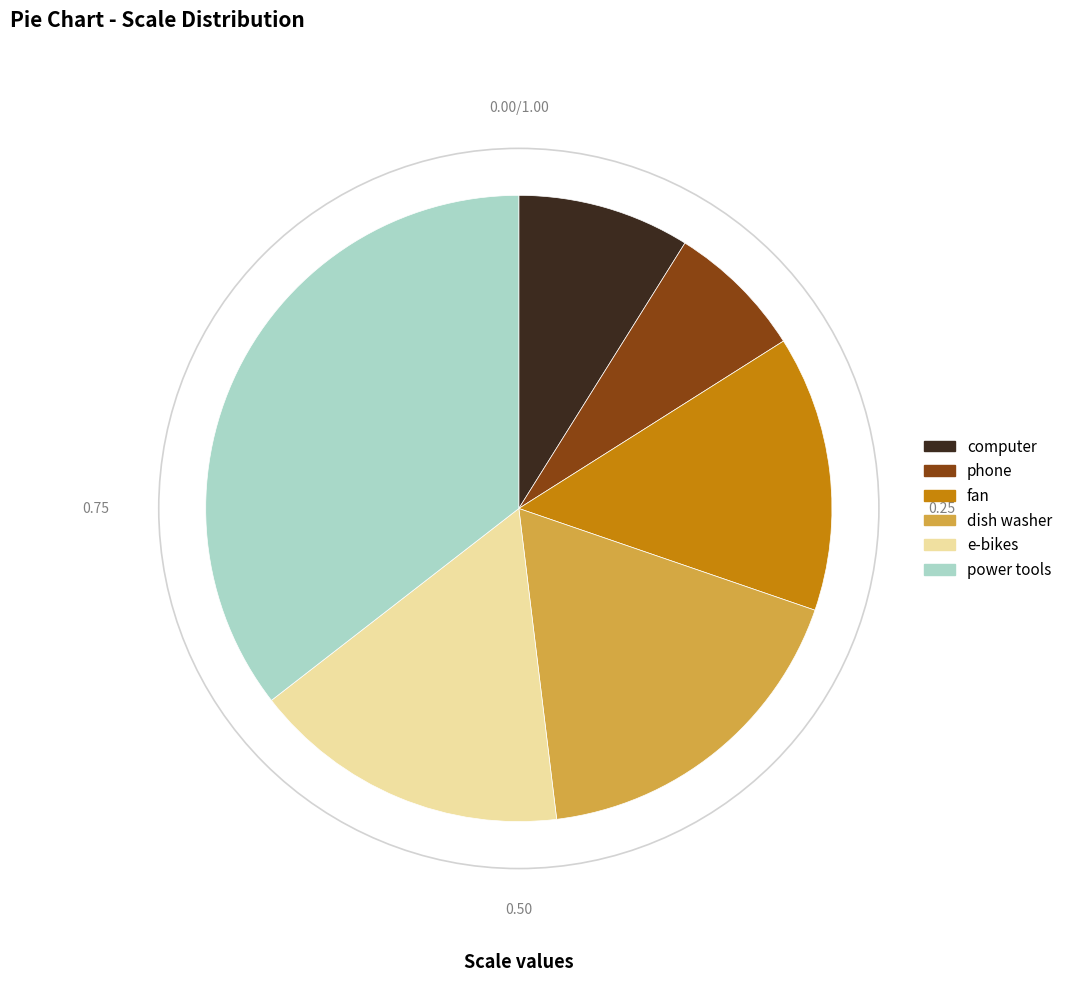

What is the smallest slice in the pie chart?

phone